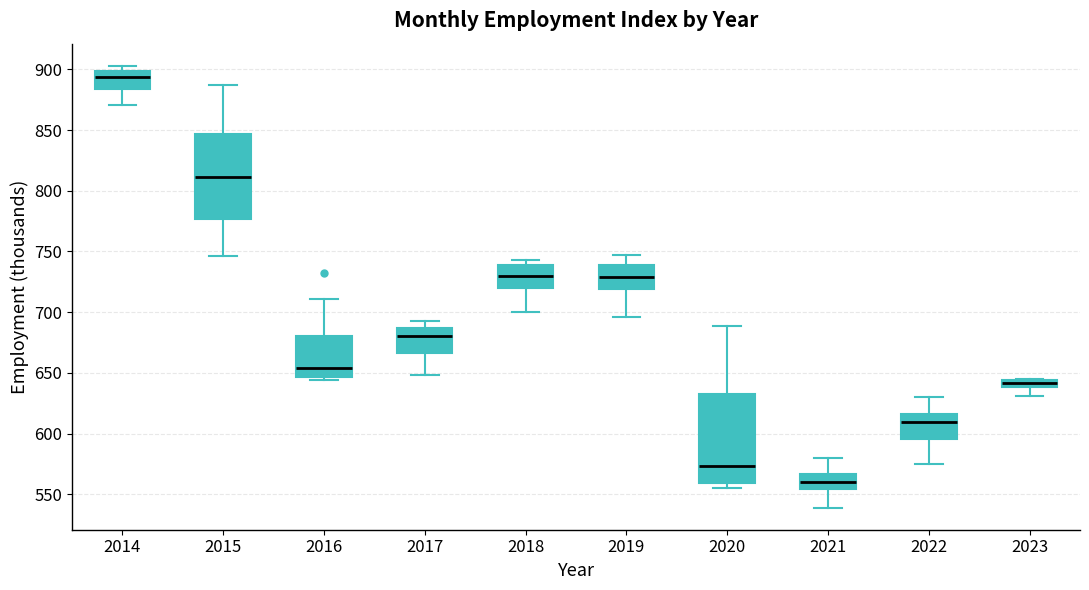

Which box's median line is the lowest?

2021